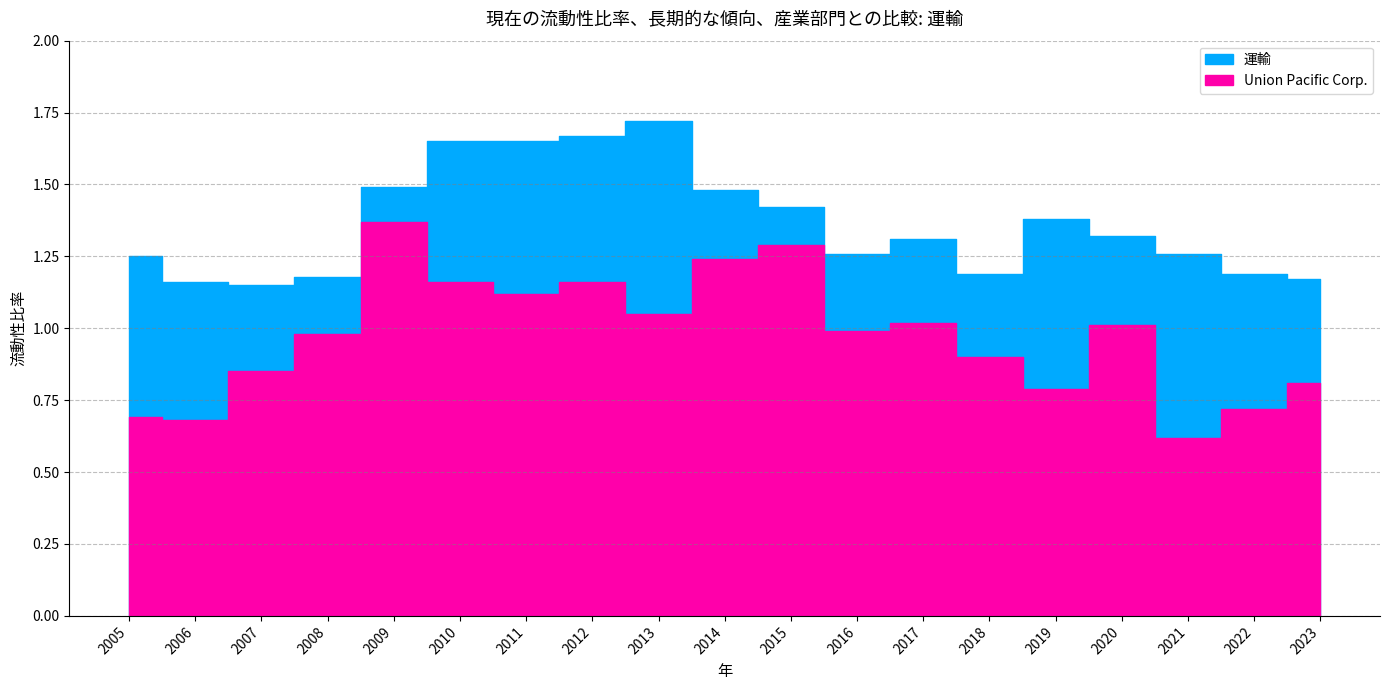

What is the difference between the Union Pacific Corp. values at 2007 and 2017?

0.2